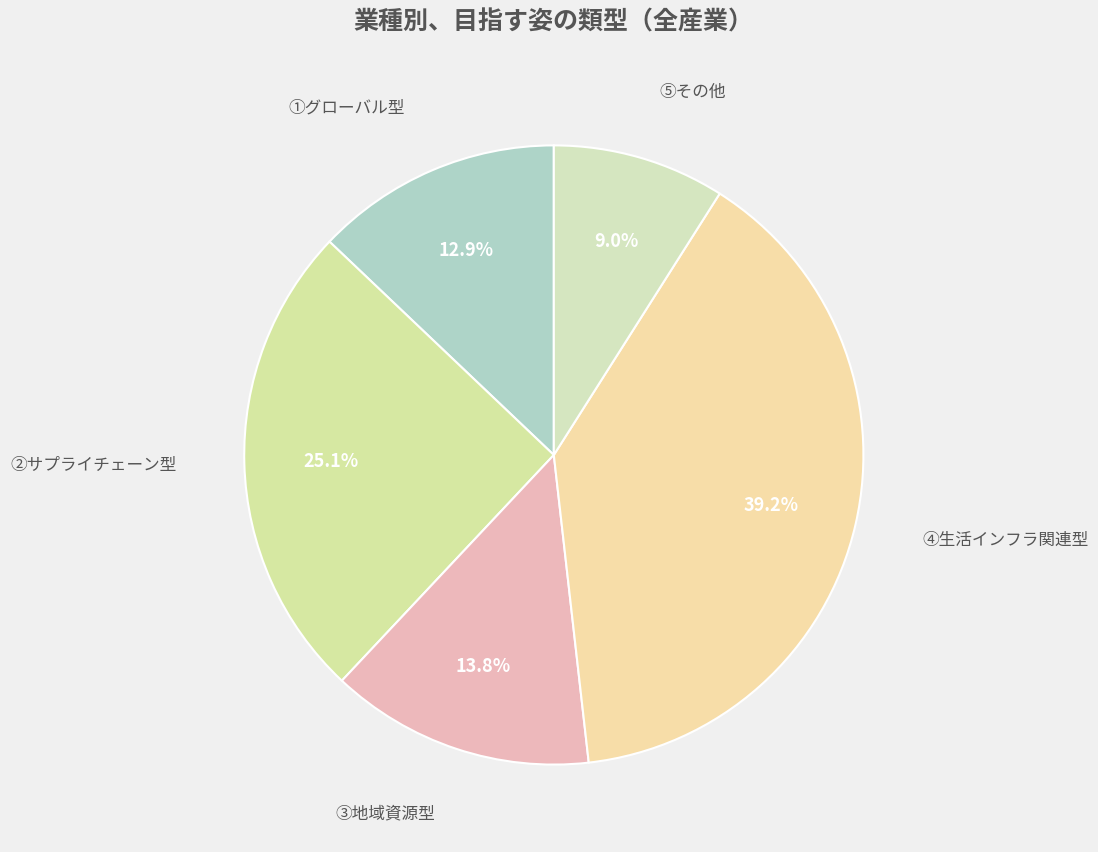

To the nearest percent, what is the difference between the largest and smallest slice percentages?

30%